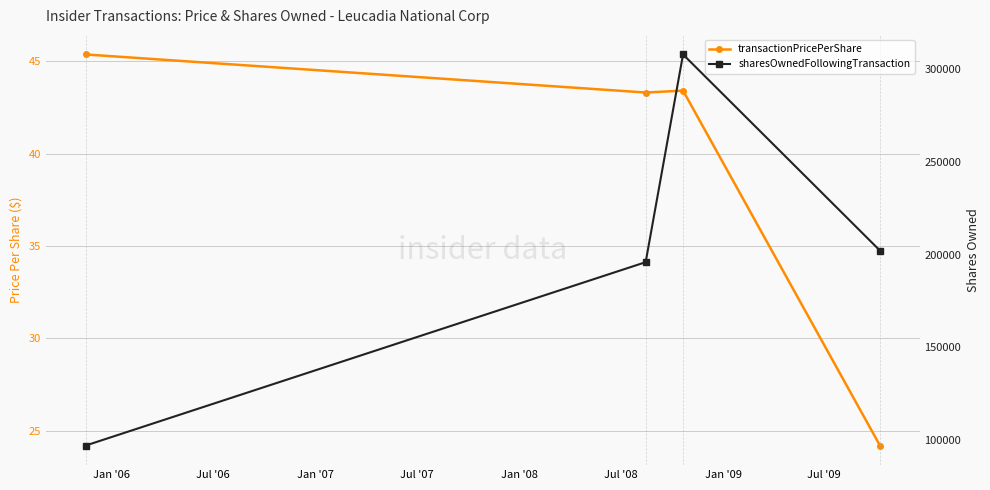

What is the average value of the sharesOwnedFollowingTransaction series?

200848.0